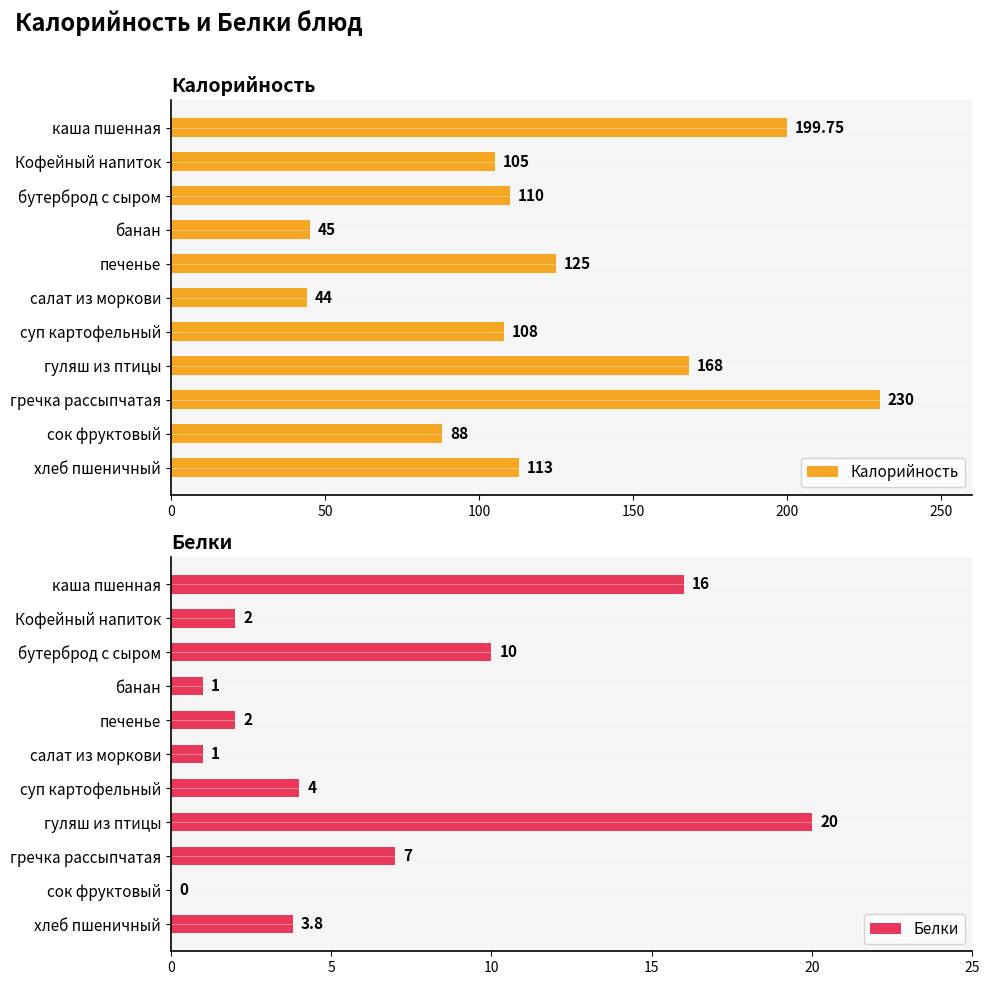

What is the difference between the Калорийность values at бутерброд с сыром and гуляш из птицы?

58.0